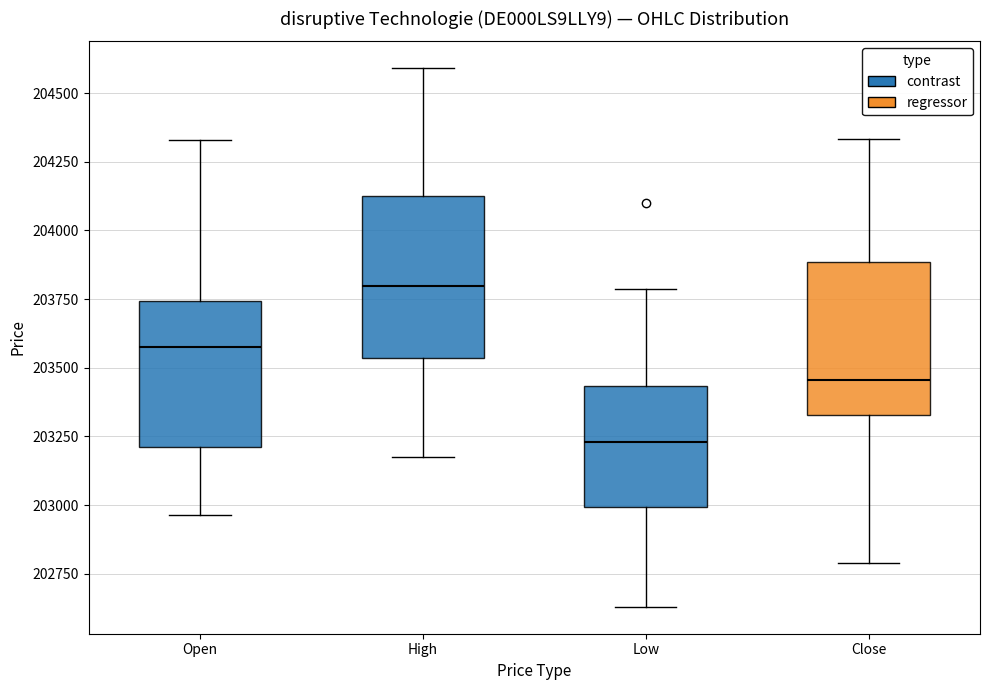

Reading left to right, transcribe this box plot: for each box, give where its median line is, the range the box spans, and where its two whiskers end, as read against the y-axis. The values are not printed on the chart, so give them approximately, as read against the axis.

Open: median 203600, box 203200 to 203750, whiskers 202950 to 204350
High: median 203800, box 203550 to 204150, whiskers 203200 to 204600
Low: median 203250, box 203000 to 203450, whiskers 202650 to 203800
Close: median 203450, box 203350 to 203900, whiskers 202800 to 204350